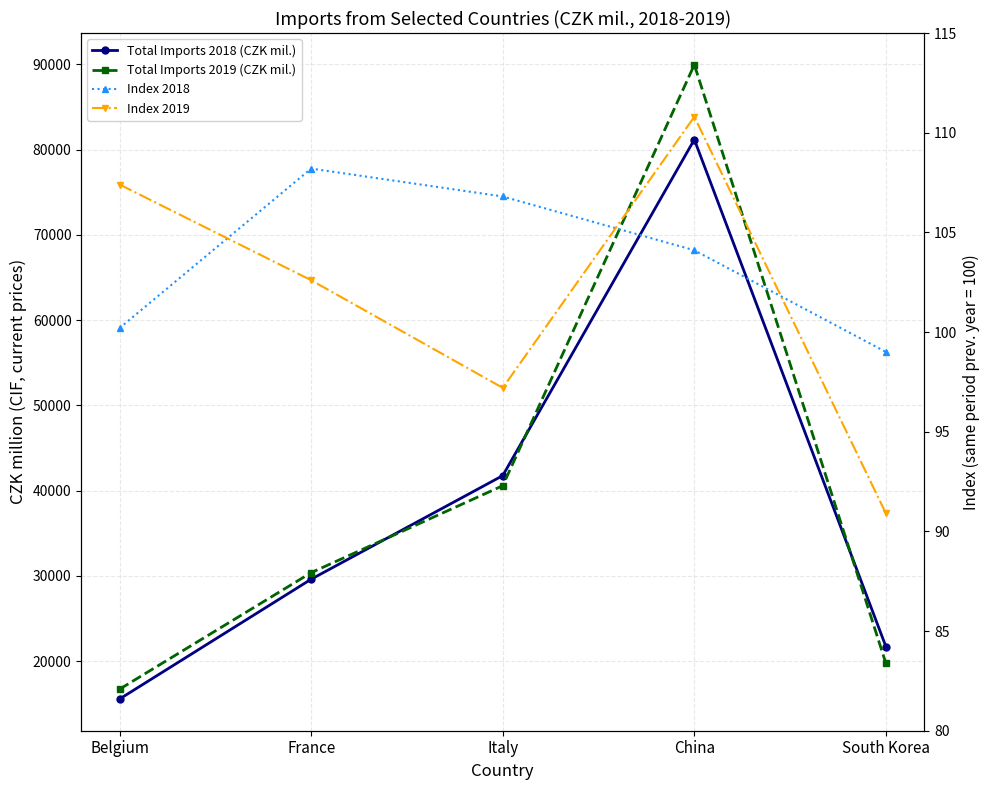

Is the value of Index 2018 at South Korea greater than the value of Total Imports 2019 (CZK mil.) at Italy?

No